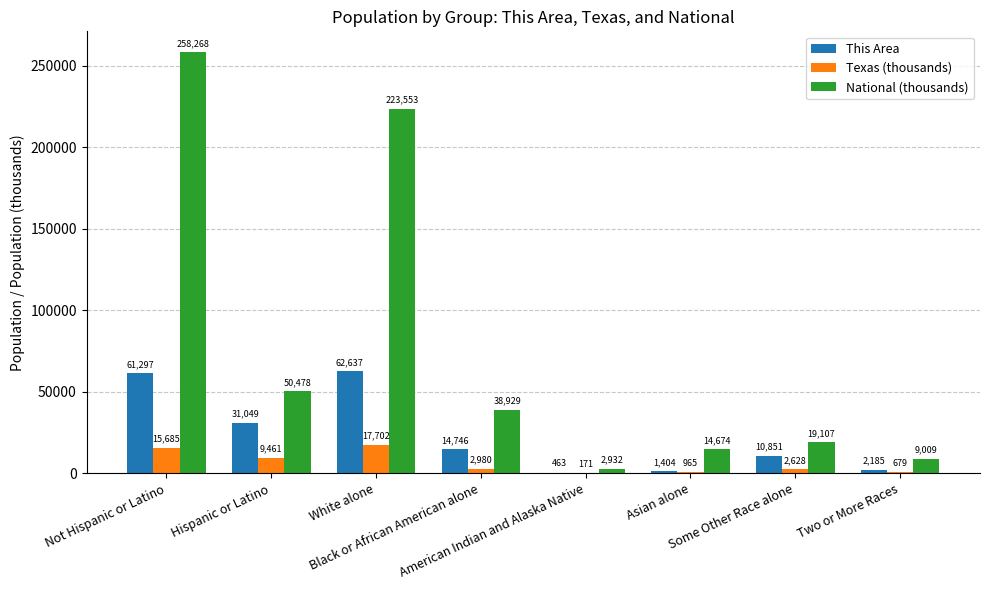

What is the average value of the Texas (thousands) series?

6283.7